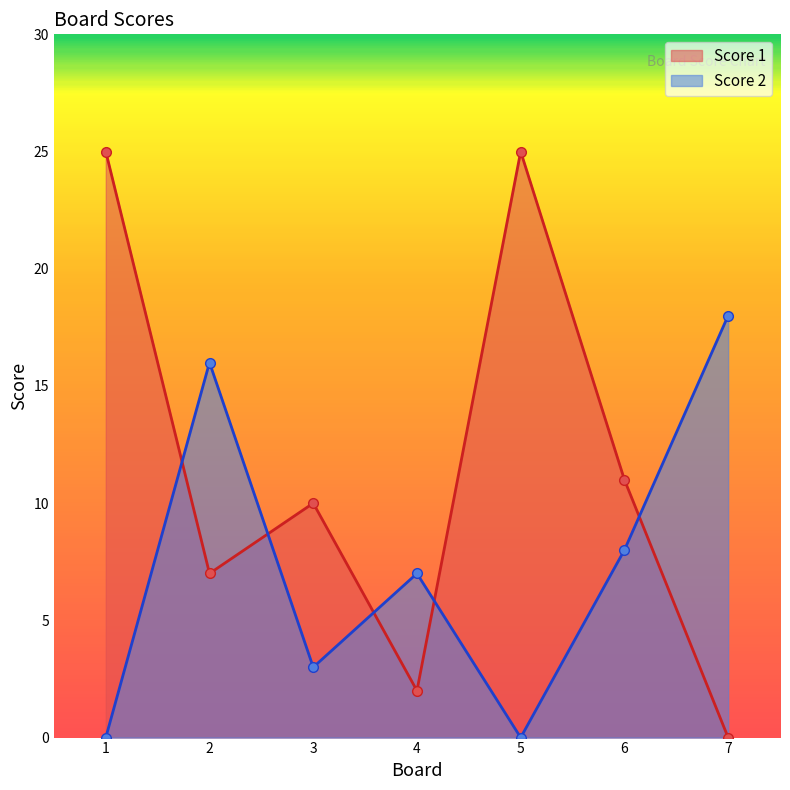

The Score 2 series shows 12 at 7. True or false?

False